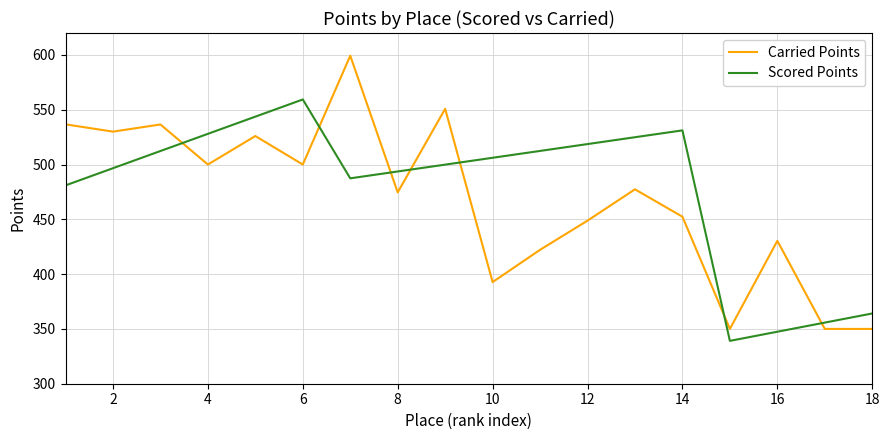

How many intersections are there between Scored Points and Carried Points?

7